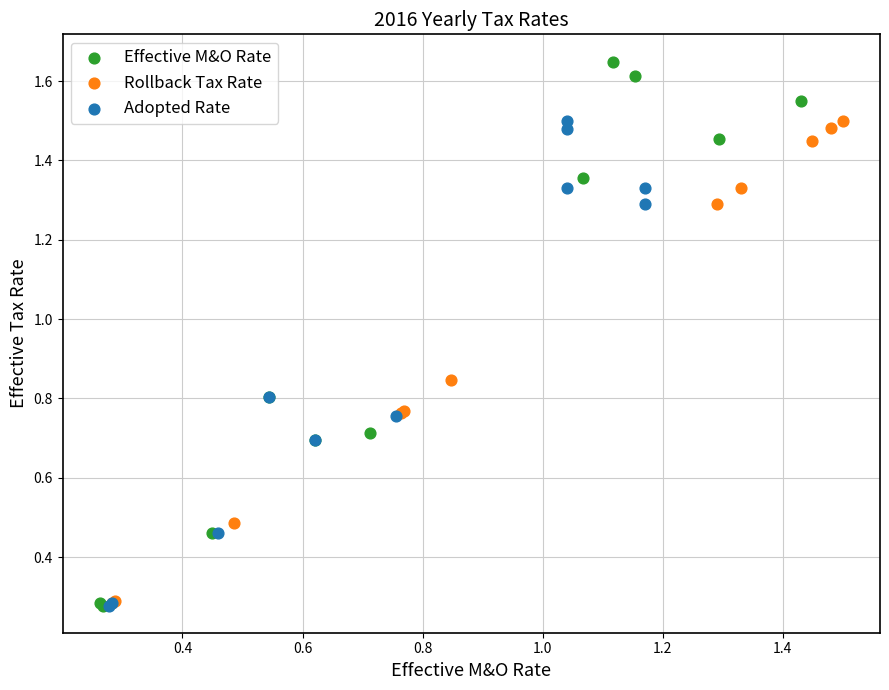

Which series contains the highest Y value?

Effective M&O Rate